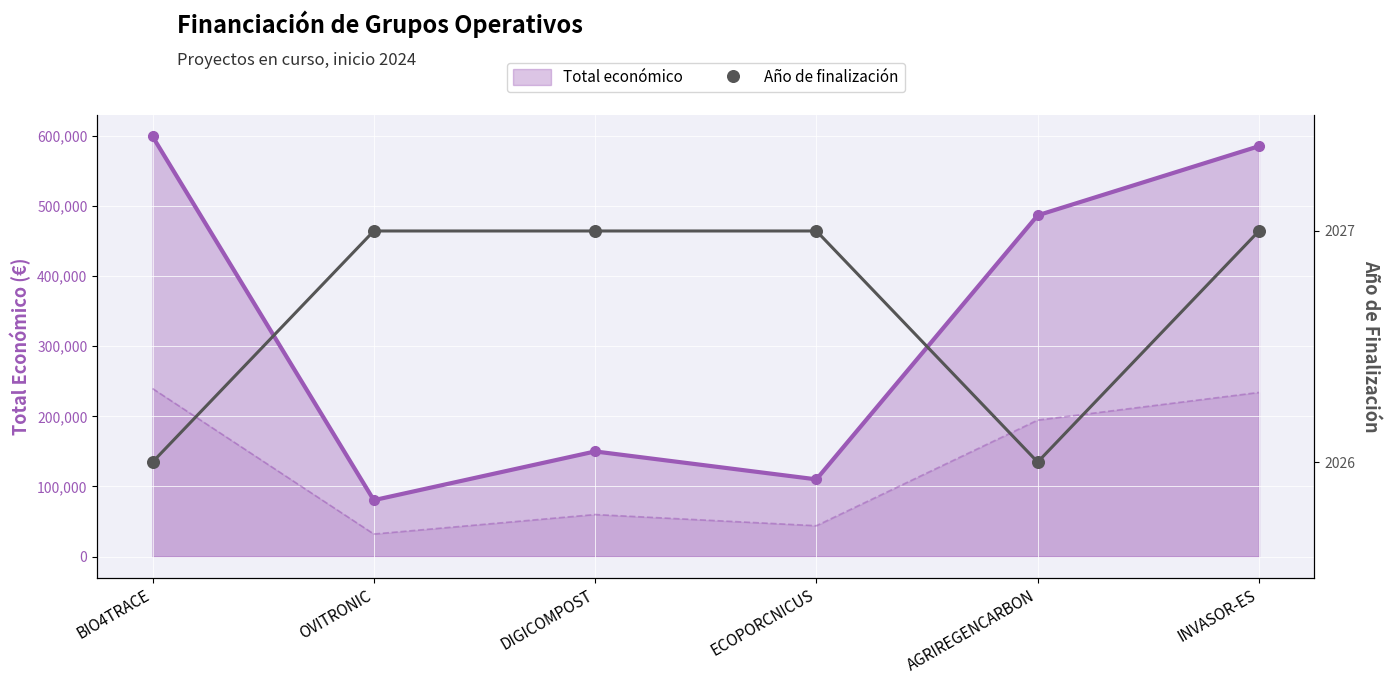

Which series contains the lowest Y value?

Año de finalización